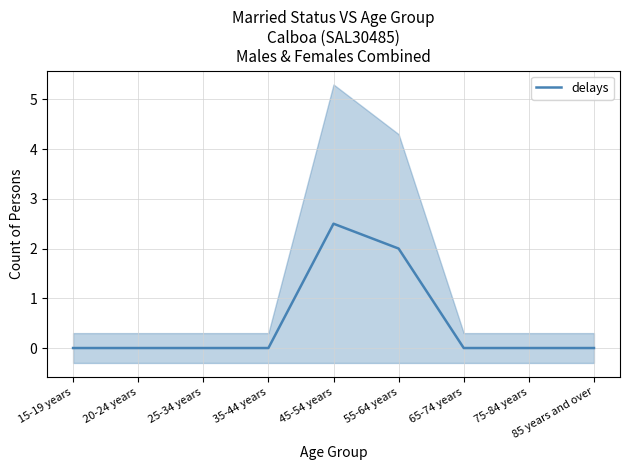

True or false: there are more than 0 points higher than both neighbors.

True